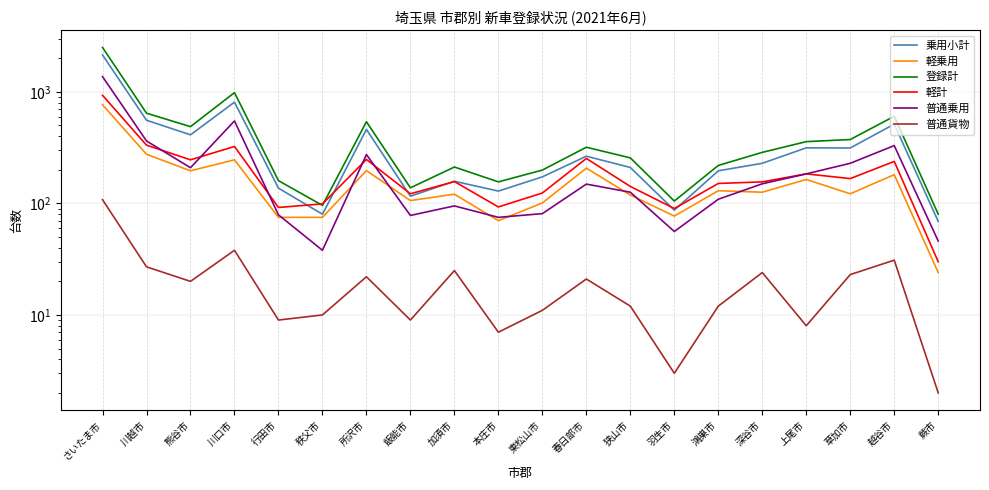

Which label corresponds to the largest value in the chart?

さいたま市